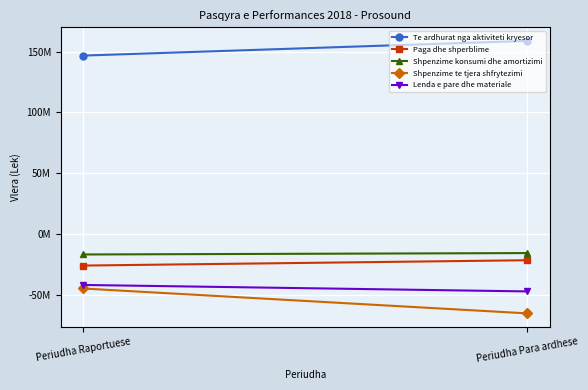

Is it true that Shpenzime konsumi dhe amortizimi equals -15596308 at Periudha Para ardhese?

True